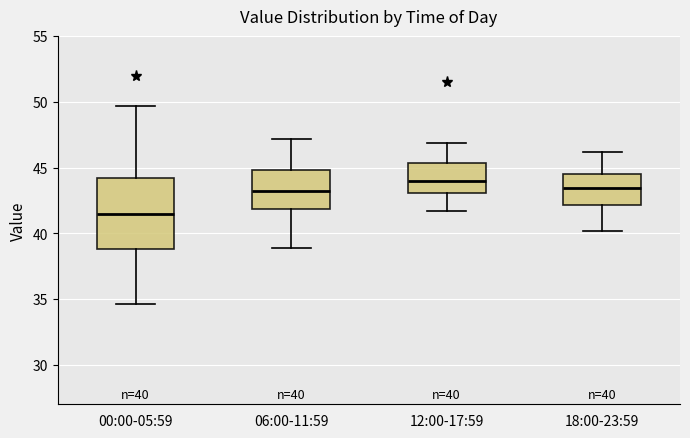

Comparing the boxes themselves (not the whiskers), which one is the tallest?

00:00-05:59